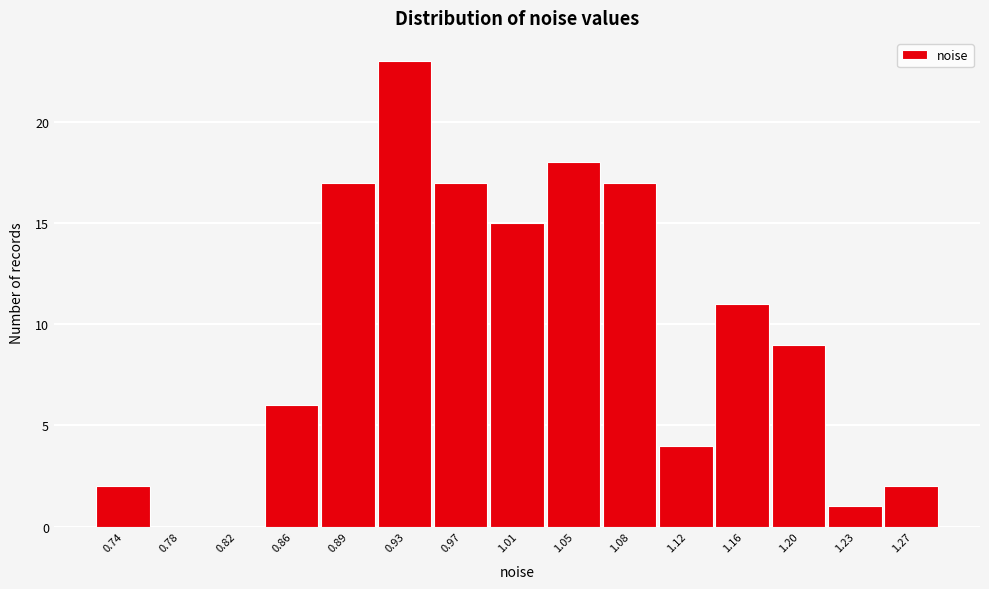

Reading left to right, transcribe this chart: for each bar, give the range it covers on the x-axis and its height. Neither the bar edges nor the heights are printed on the chart, so give them approximately, as read against the axes.

0.725 to 0.765: 2
0.765 to 0.800: 0
0.800 to 0.840: 0
0.840 to 0.875: 6
0.875 to 0.915: 17
0.915 to 0.950: 23
0.950 to 0.990: 17
0.990 to 1.025: 15
1.025 to 1.065: 18
1.065 to 1.100: 17
1.100 to 1.140: 4
1.140 to 1.180: 11
1.180 to 1.215: 9
1.215 to 1.255: 1
1.255 to 1.290: 2